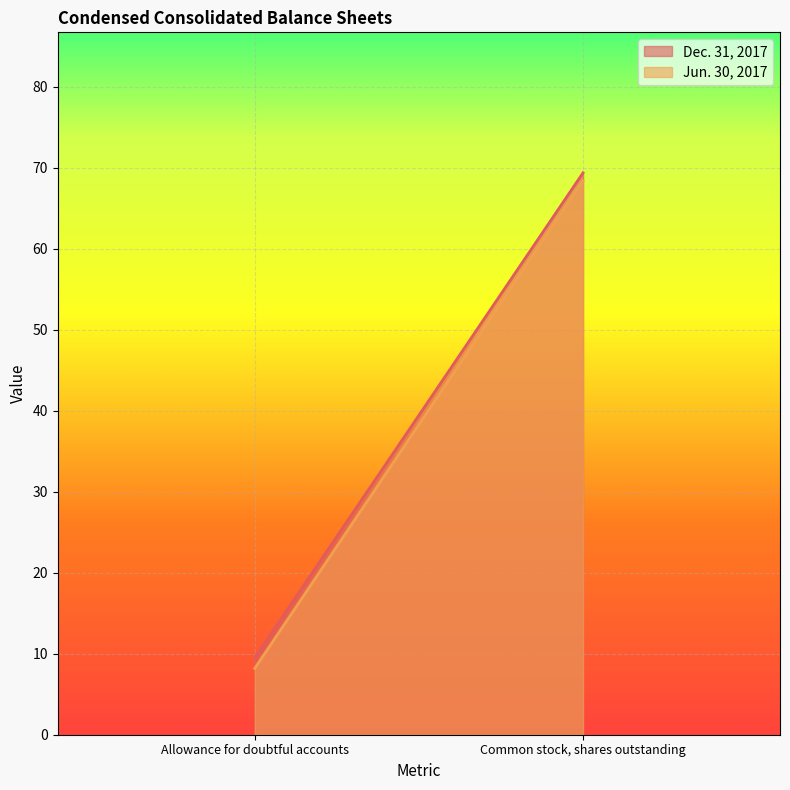

Count the number of data series in this chart.

2